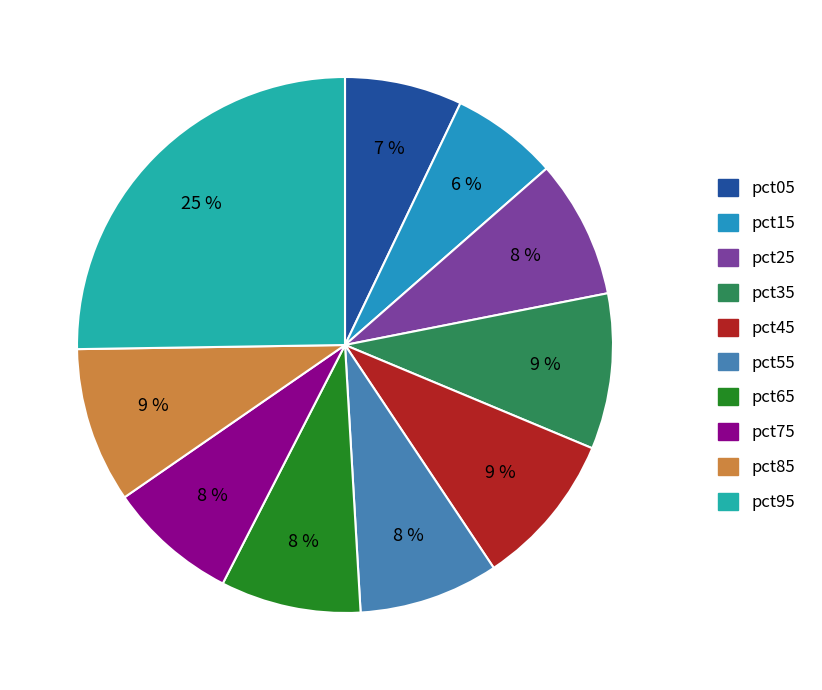

Is it true that pct05 is 15% of the pie?

False